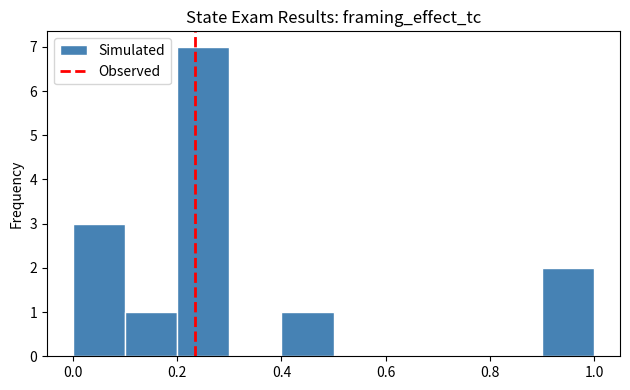

Reading left to right, list every bar in this chart as the range it spans on the x-axis followed by its height. The values are not printed on the chart, so give them approximately, as read against the axis.

0.0 to 0.1: 3
0.1 to 0.2: 1
0.2 to 0.3: 7
0.3 to 0.4: 0
0.4 to 0.5: 1
0.5 to 0.6: 0
0.6 to 0.7: 0
0.7 to 0.8: 0
0.8 to 0.9: 0
0.9 to 1.0: 2